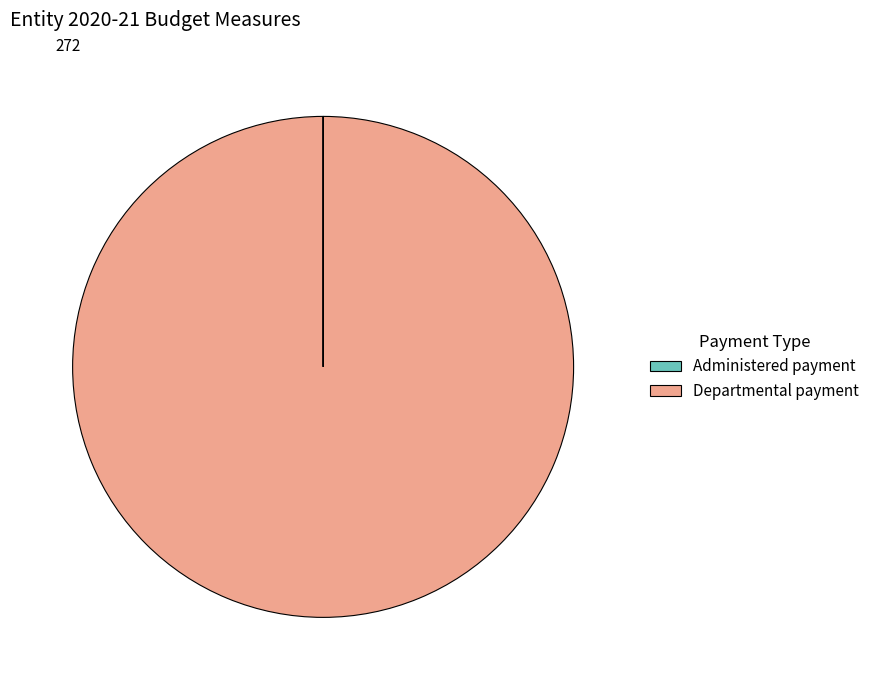

What is the largest slice in the pie chart?

Departmental payment